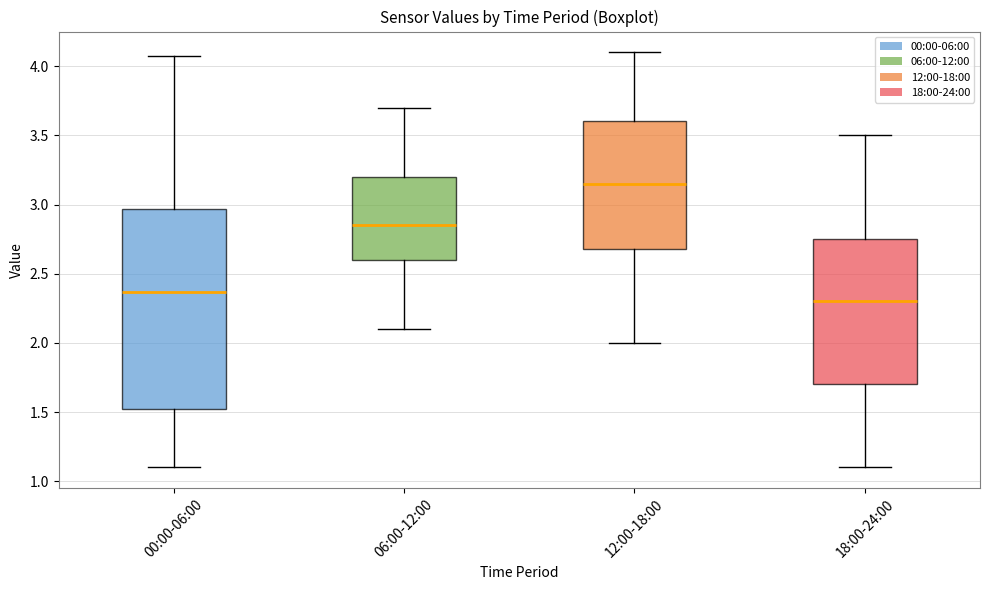

Reading left to right, transcribe this box plot: for each box, give where its median line is, the range the box spans, and where its two whiskers end, as read against the y-axis. The values are not printed on the chart, so give them approximately, as read against the axis.

00:00-06:00: median 2.35, box 1.50 to 2.95, whiskers 1.10 to 4.05
06:00-12:00: median 2.85, box 2.60 to 3.20, whiskers 2.10 to 3.70
12:00-18:00: median 3.15, box 2.70 to 3.60, whiskers 2.00 to 4.10
18:00-24:00: median 2.30, box 1.70 to 2.75, whiskers 1.10 to 3.50